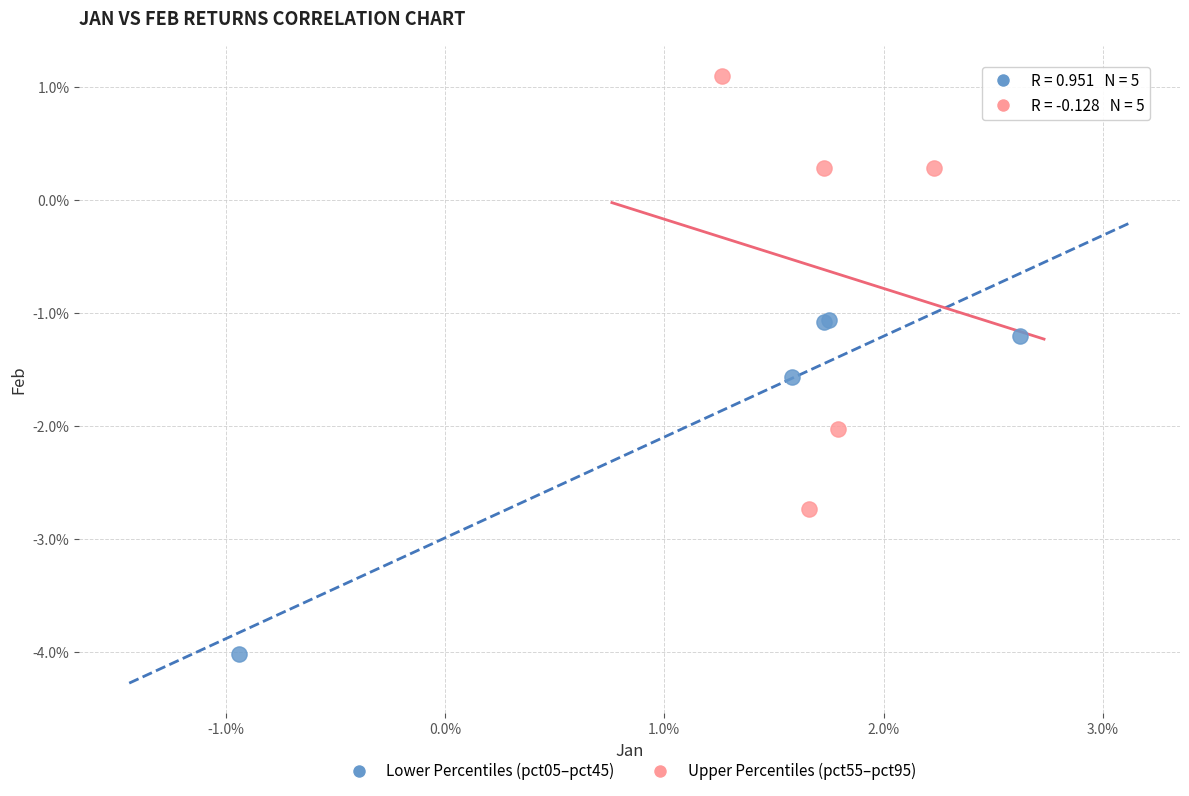

What are all the series names shown in the legend?

Lower Percentiles (pct05–pct45), Upper Percentiles (pct55–pct95)